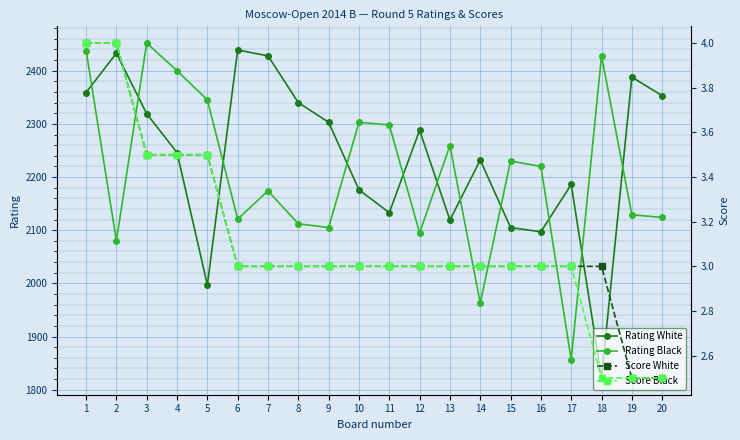

How many lines are shown in the chart?

4